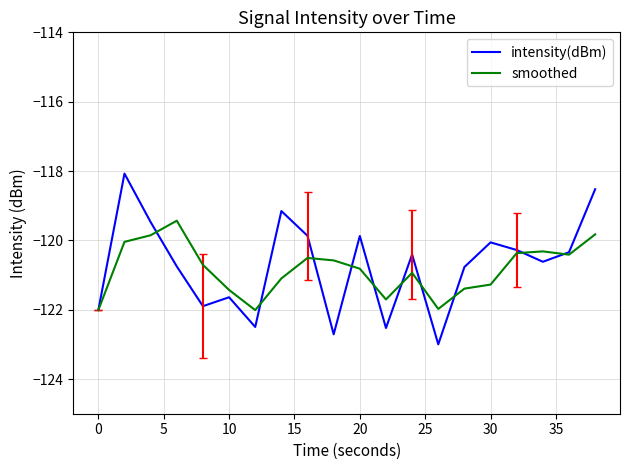

How many lines are shown in the chart?

2